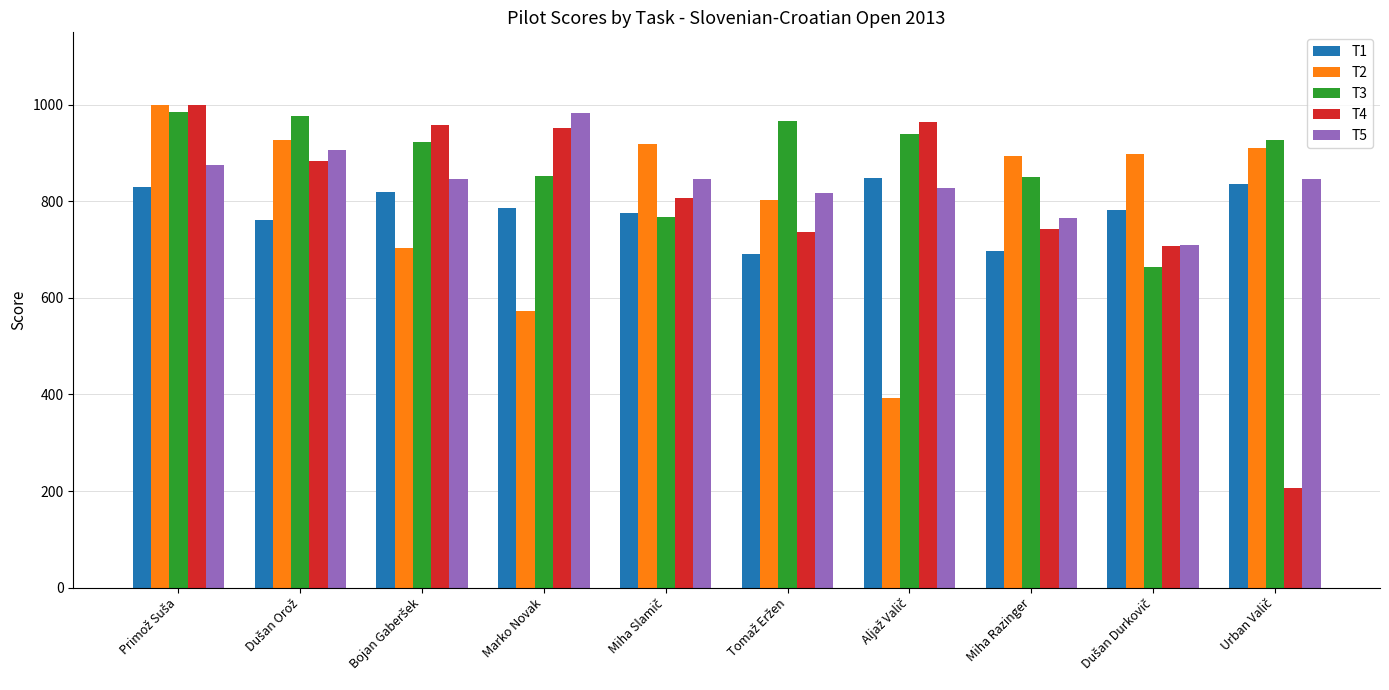

How many categories are shown in the chart?

10